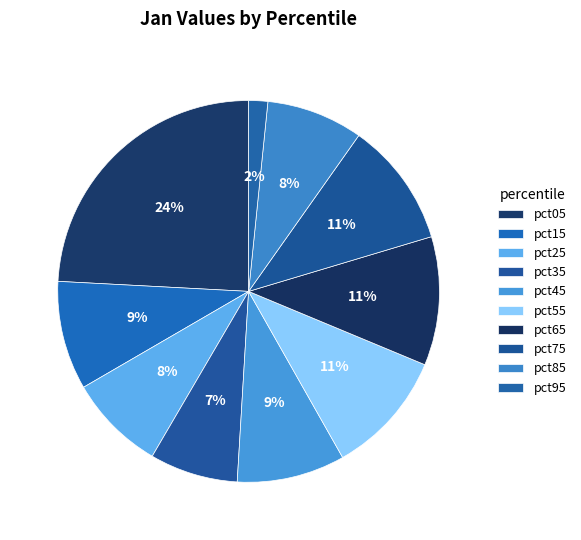

Combined, do pct75 and pct15 account for over 50%?

No